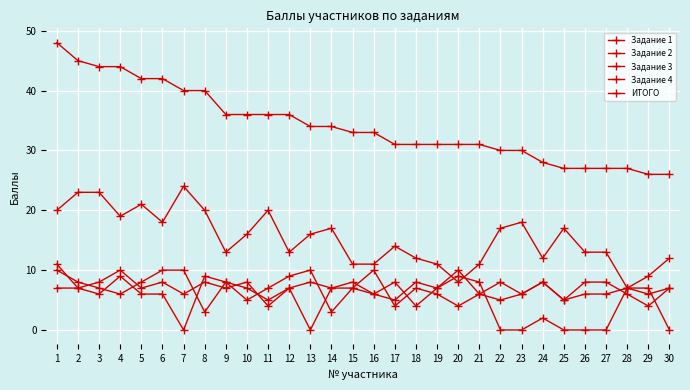

Is this an area chart (filled region under the line)?

No